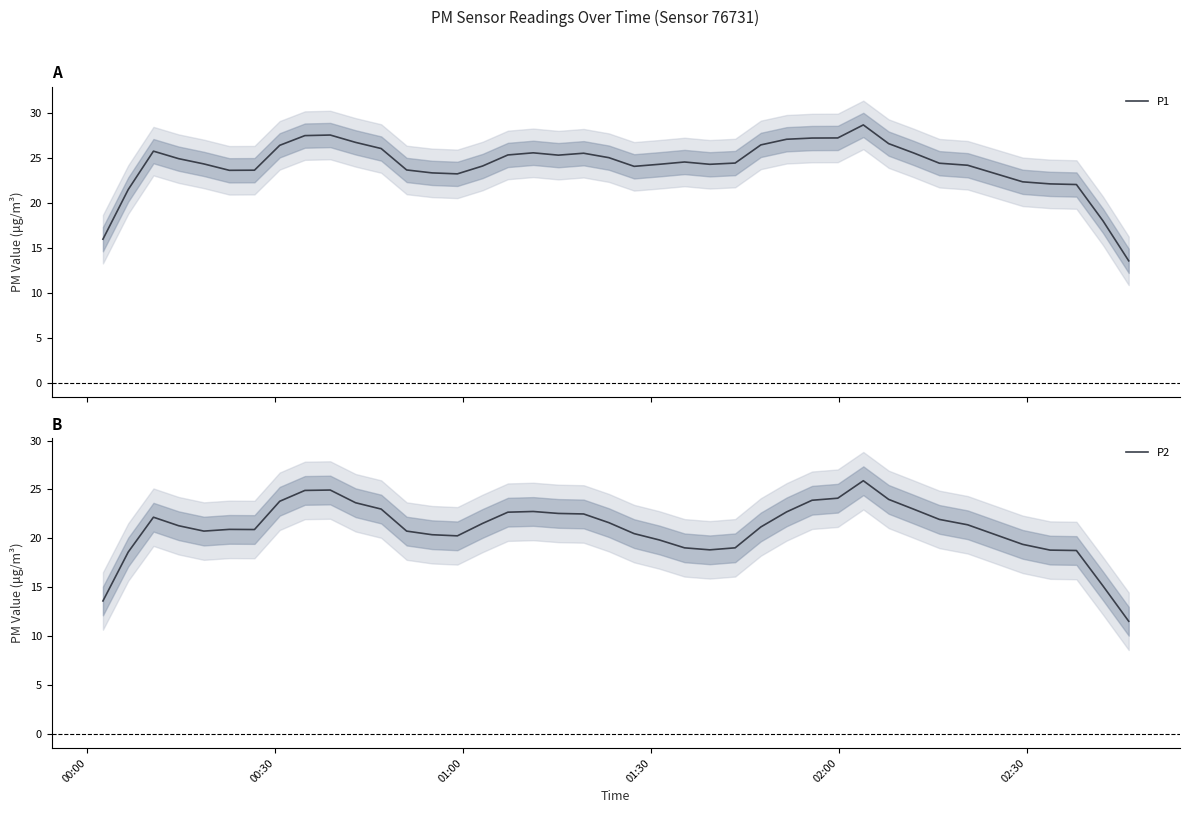

In P1, how many points are higher than both neighbors (excluding endpoints)?

6